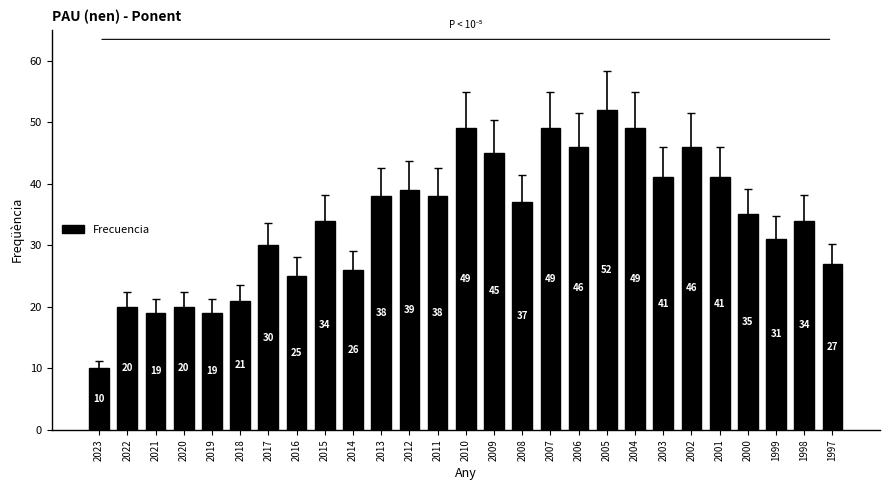

Is it true that the value at 2016 is 40?

False